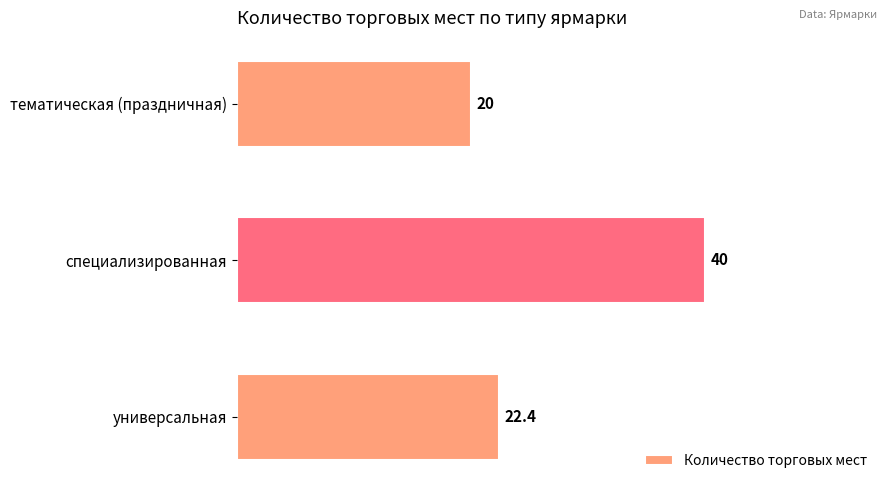

What is the difference between the maximum and minimum values?

20.0